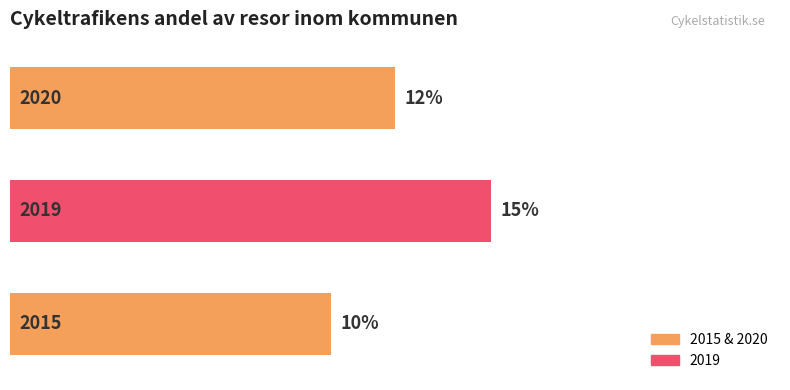

What is the difference between the maximum and second lowest values?

3